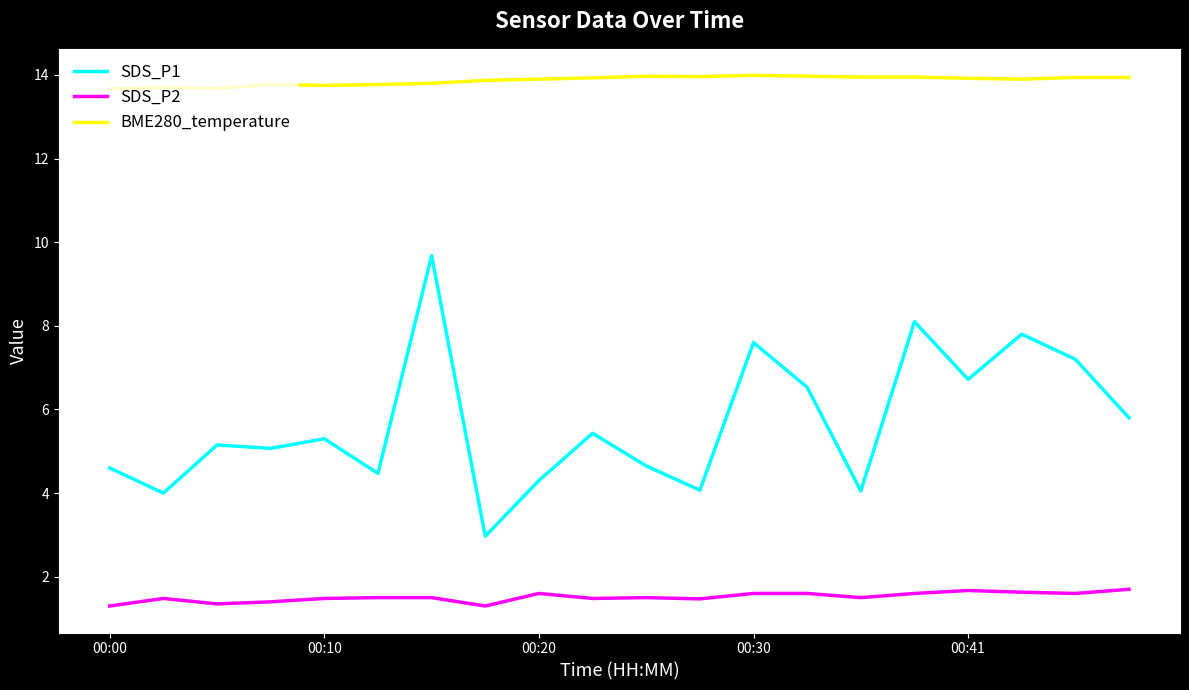

What is the average value of the BME280_temperature series?

13.9